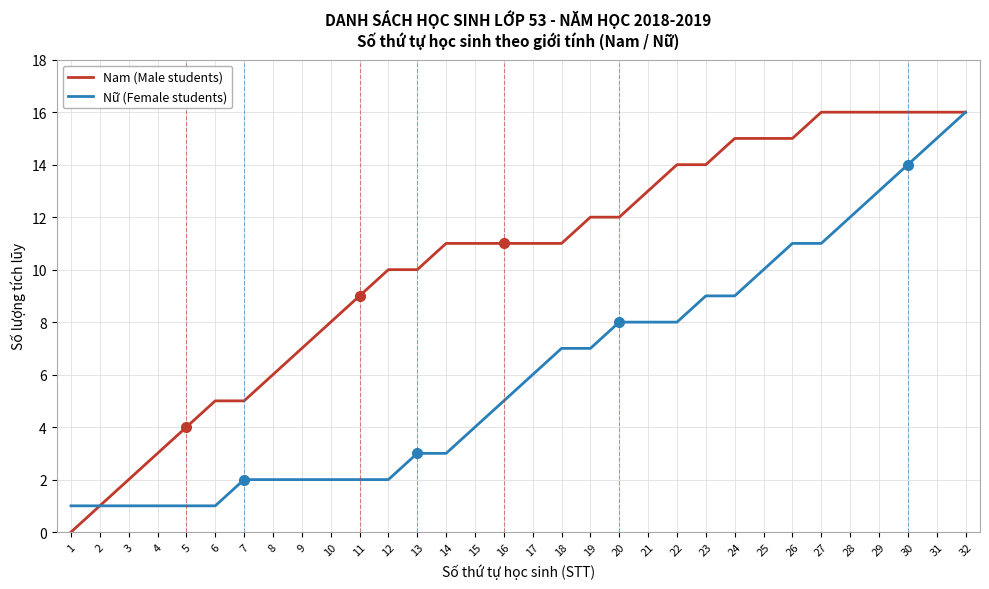

Reading left to right, transcribe all the data shown in this chart.

Nam (Male students): 0	1	2	3	4	5	5	6	7	8	9	10	10	11	11	11	11	11	12	12	13	14	14	15	15	15	16	16	16	16	16	16
Nữ (Female students): 1	1	1	1	1	1	2	2	2	2	2	2	3	3	4	5	6	7	7	8	8	8	9	9	10	11	11	12	13	14	15	16